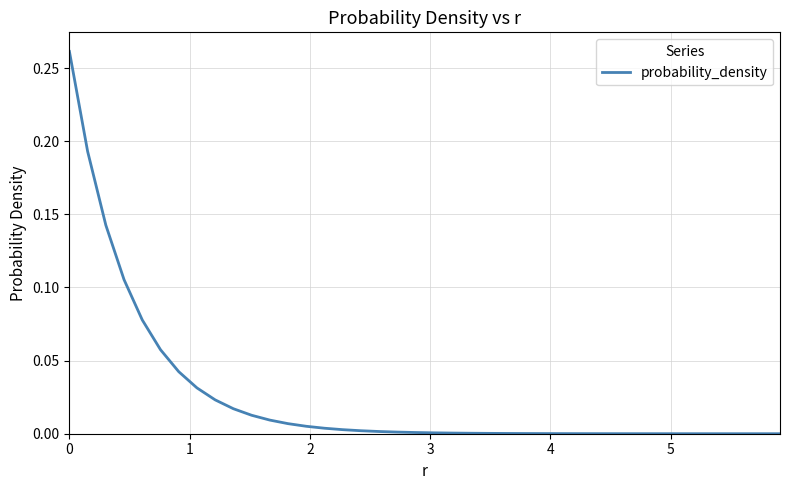

The value at 5 is 0.0. True or false?

True